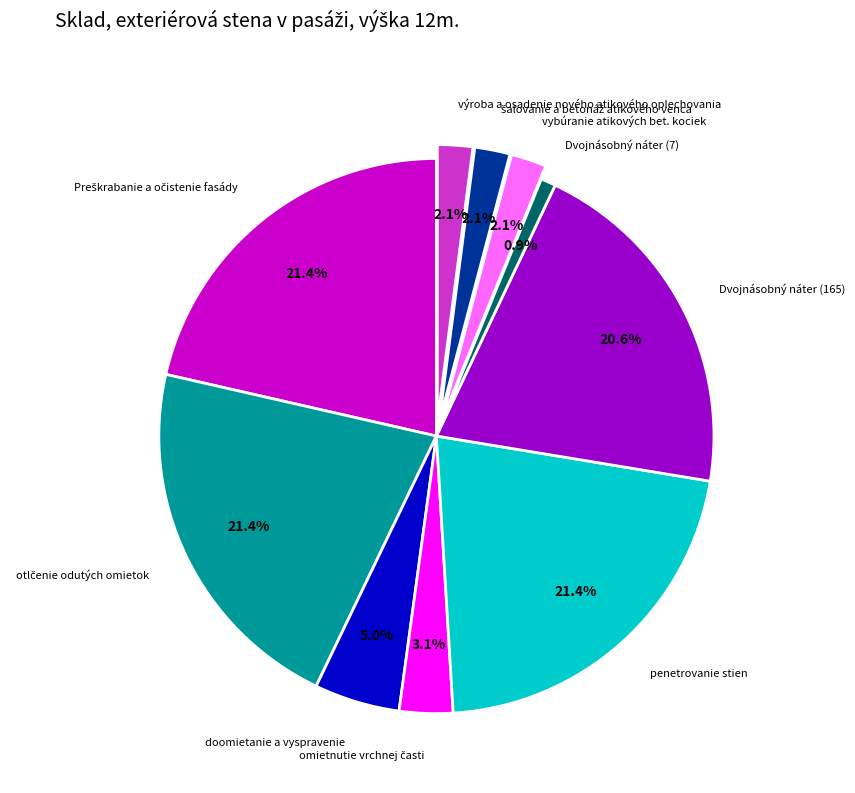

What percentage is NOT represented by Dvojnásobný náter (7)?

99.1%